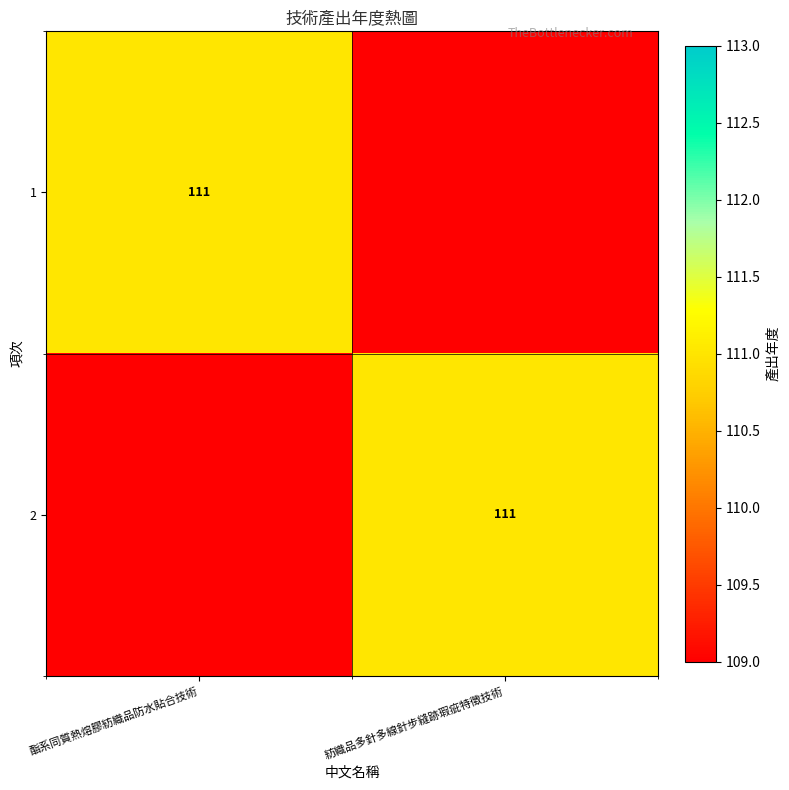

True or false: 2 has a value of 155 at 紡織品多針多線針步縫跡瑕疵特徵技術.

False